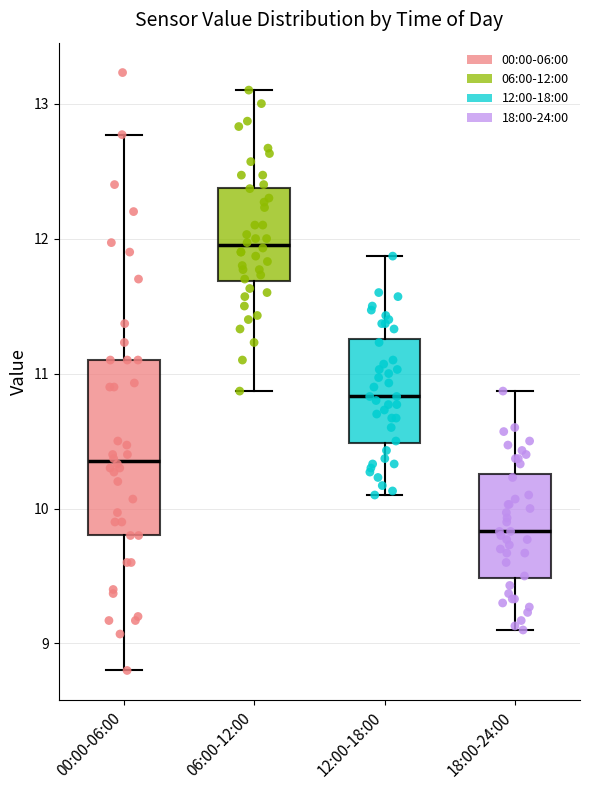

Which box is the tallest, from its lower edge to its upper edge?

00:00-06:00